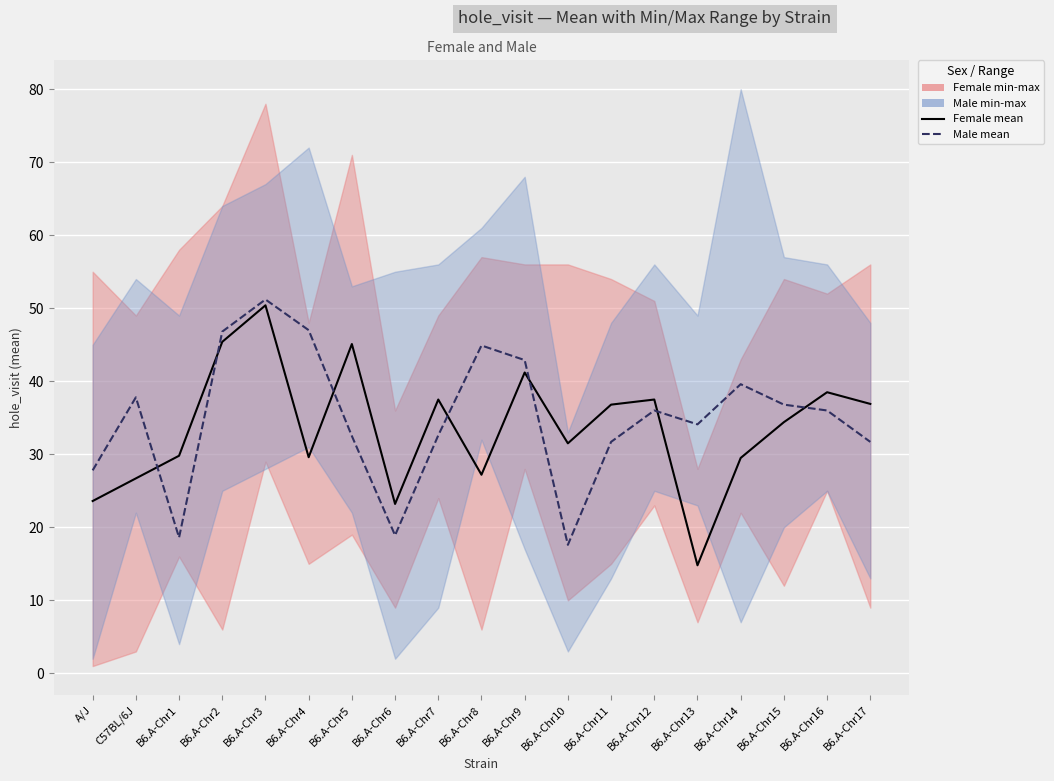

Is the value of Female mean at B6.A-Chr14 greater than the value of Male mean at B6.A-Chr11?

No